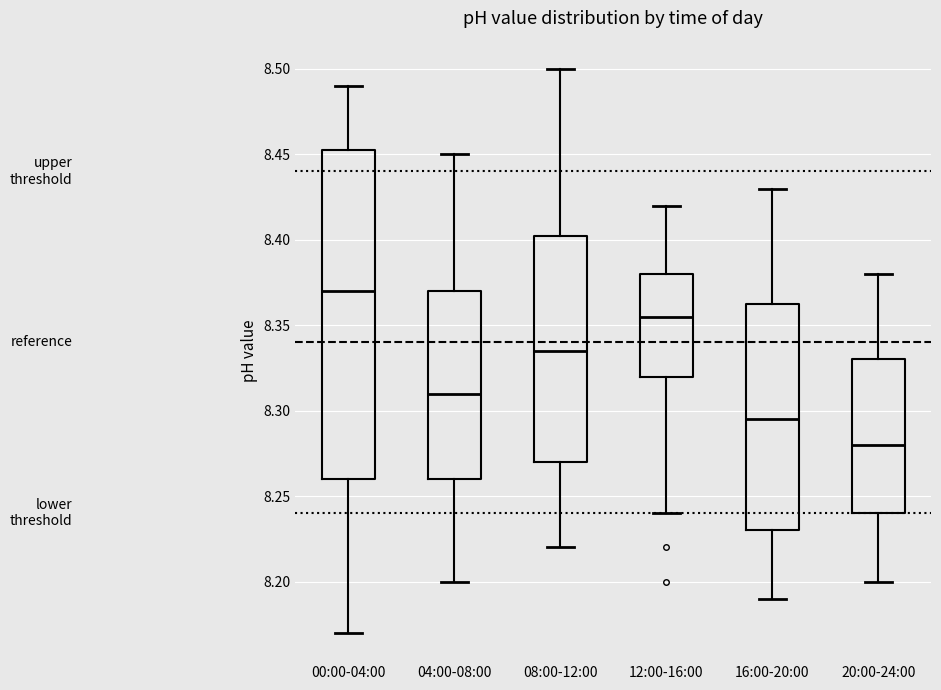

Which box has the highest median line?

00:00-04:00